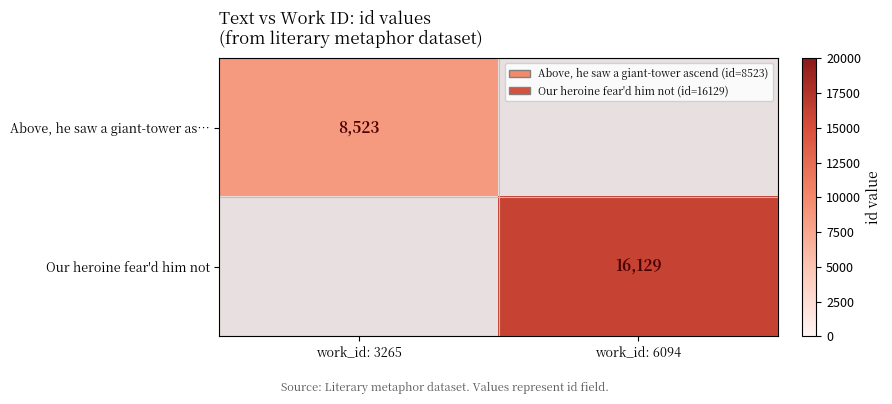

The Our heroine fear'd him not series shows 16129 at work_id: 6094. True or false?

True